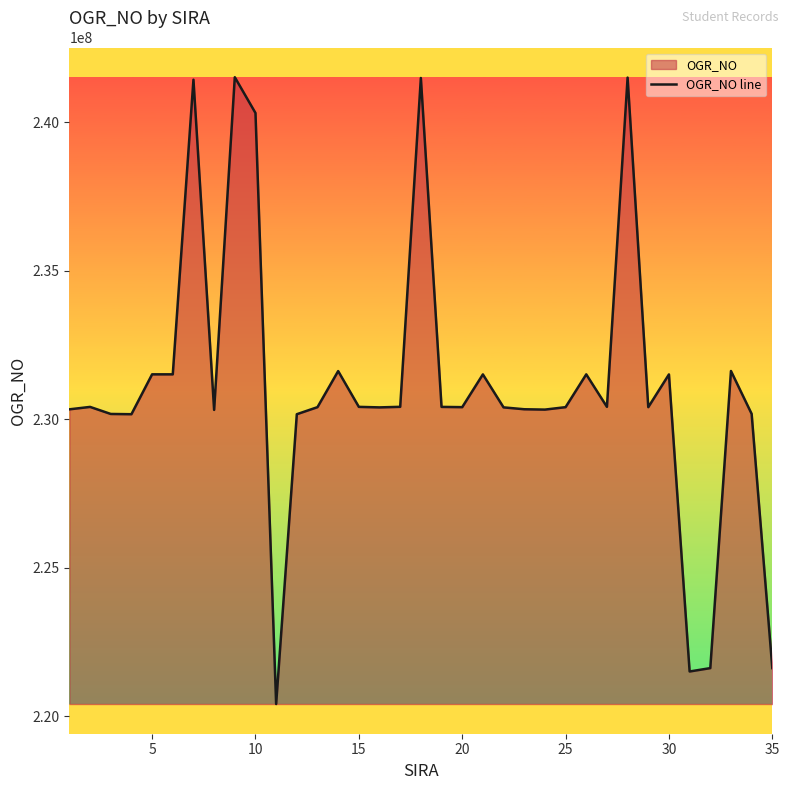

Between 30 and 15, which is larger?

30